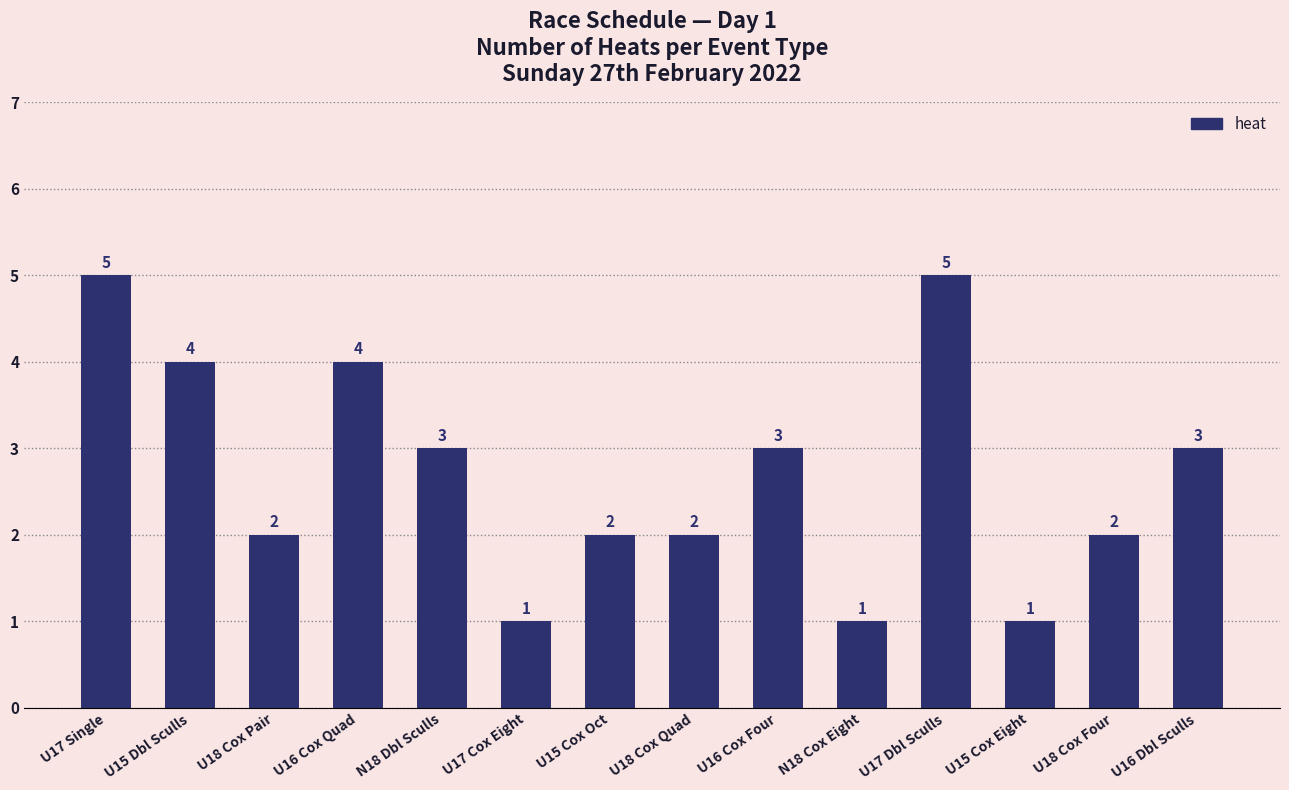

Reading left to right, list all the values displayed in this chart.

U17 Single=5	U15 Dbl Sculls=4	U18 Cox Pair=2	U16 Cox Quad=4	N18 Dbl Sculls=3	U17 Cox Eight=1	U15 Cox Oct=2	U18 Cox Quad=2	U16 Cox Four=3	N18 Cox Eight=1	U17 Dbl Sculls=5	U15 Cox Eight=1	U18 Cox Four=2	U16 Dbl Sculls=3